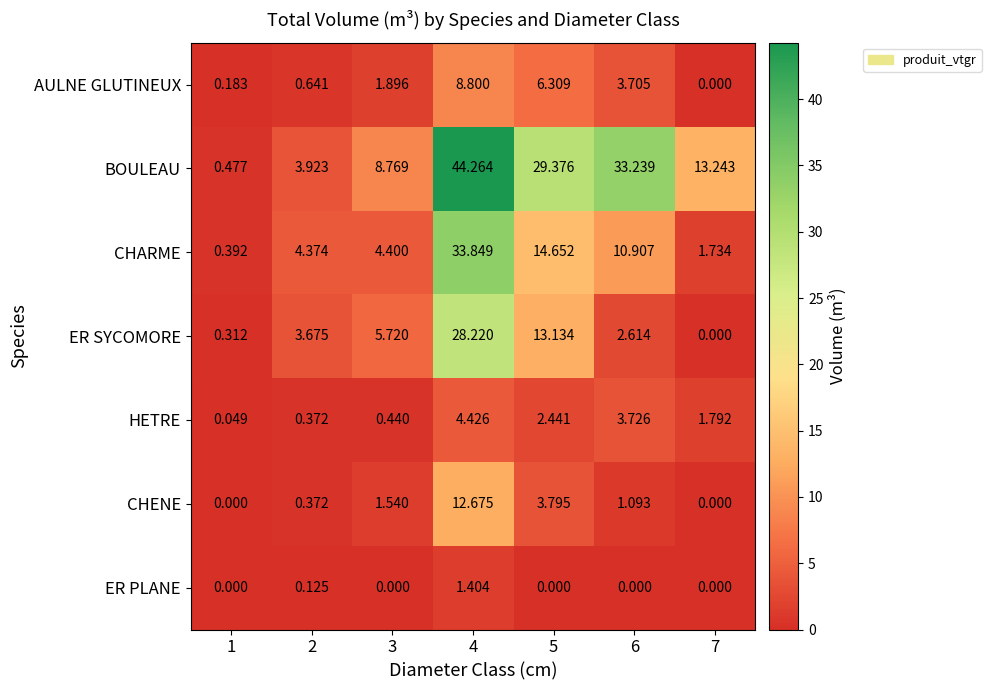

Which series has the widest spread of values?

BOULEAU